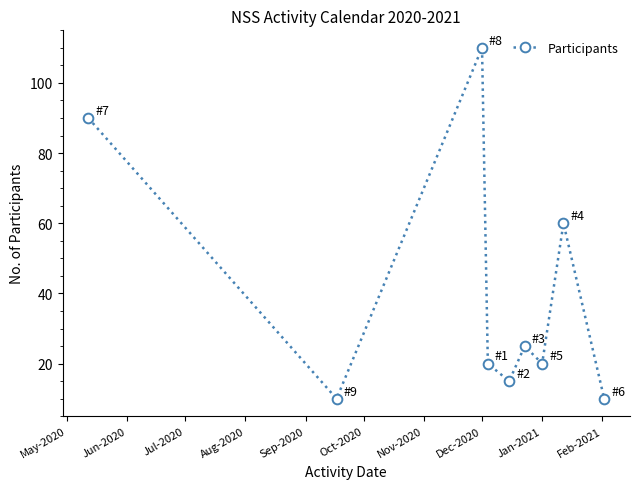

What is the greatest value displayed?

110